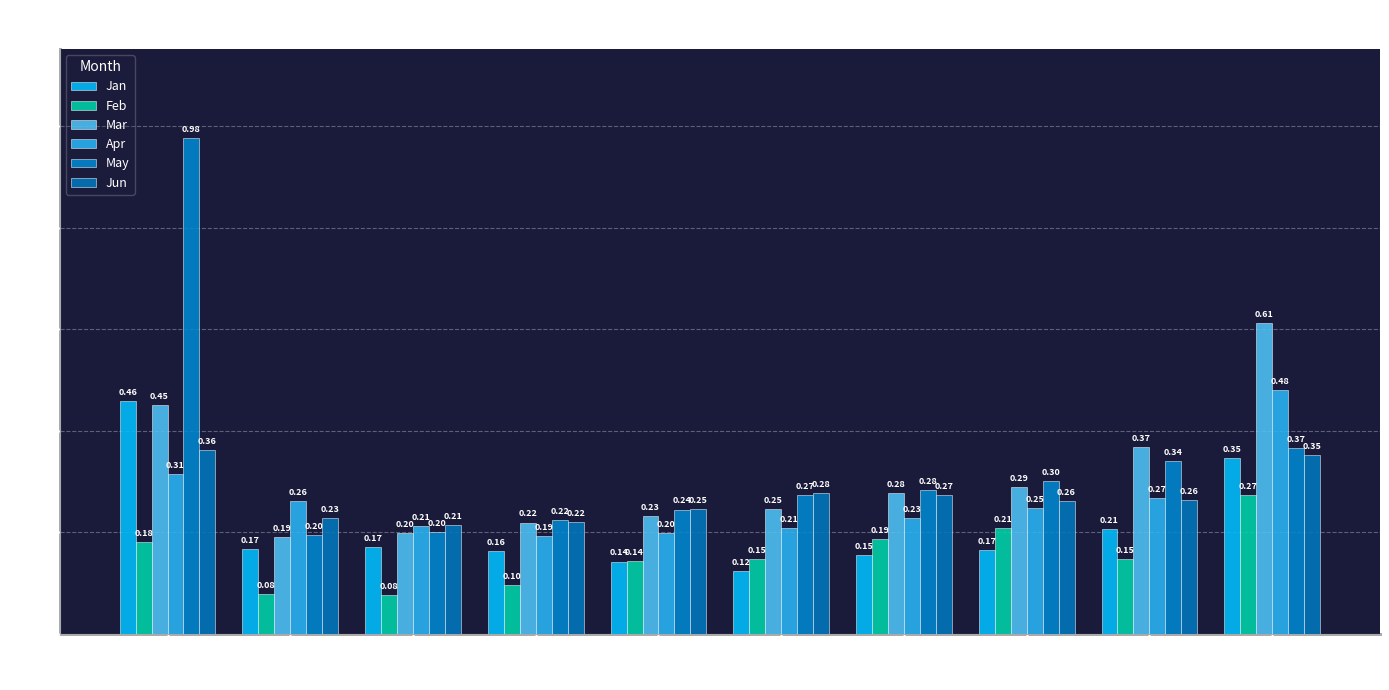

Which series has the largest total across all categories?

May